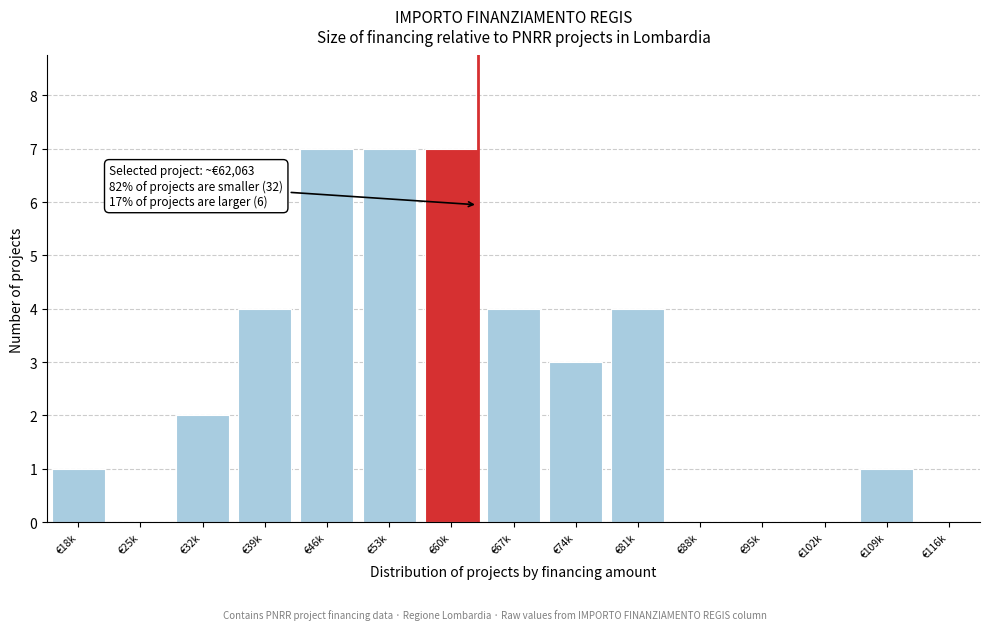

Reading left to right, extract all data points from this chart.

€18k=1	€25k=0	€32k=2	€39k=4	€46k=7	€53k=7	€60k=7	€67k=4	€74k=3	€81k=4	€88k=0	€95k=0	€102k=0	€109k=1	€116k=0